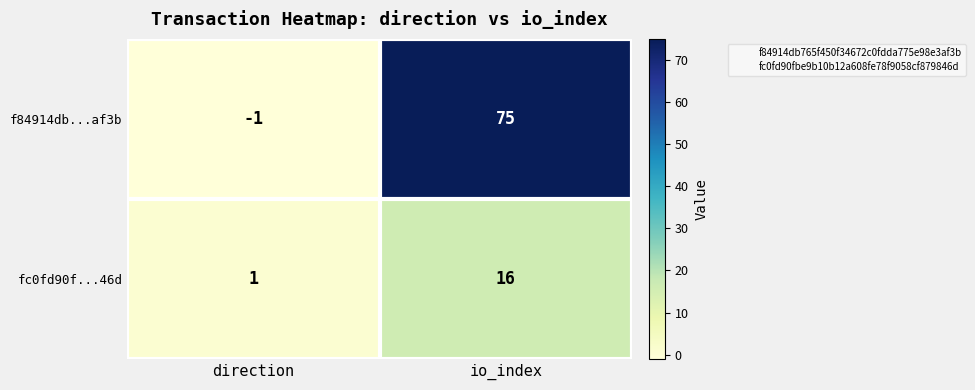

What is the difference between the fc0fd90f...46d values at io_index and direction?

15